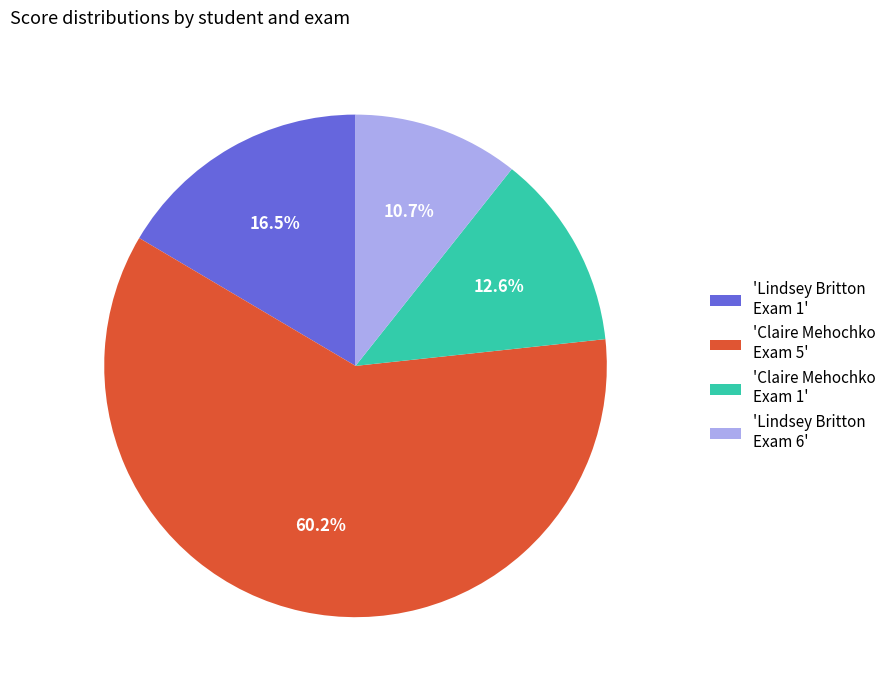

Which has a higher value, 'Claire Mehochko Exam 1' or 'Lindsey Britton Exam 1'?

'Lindsey Britton Exam 1'